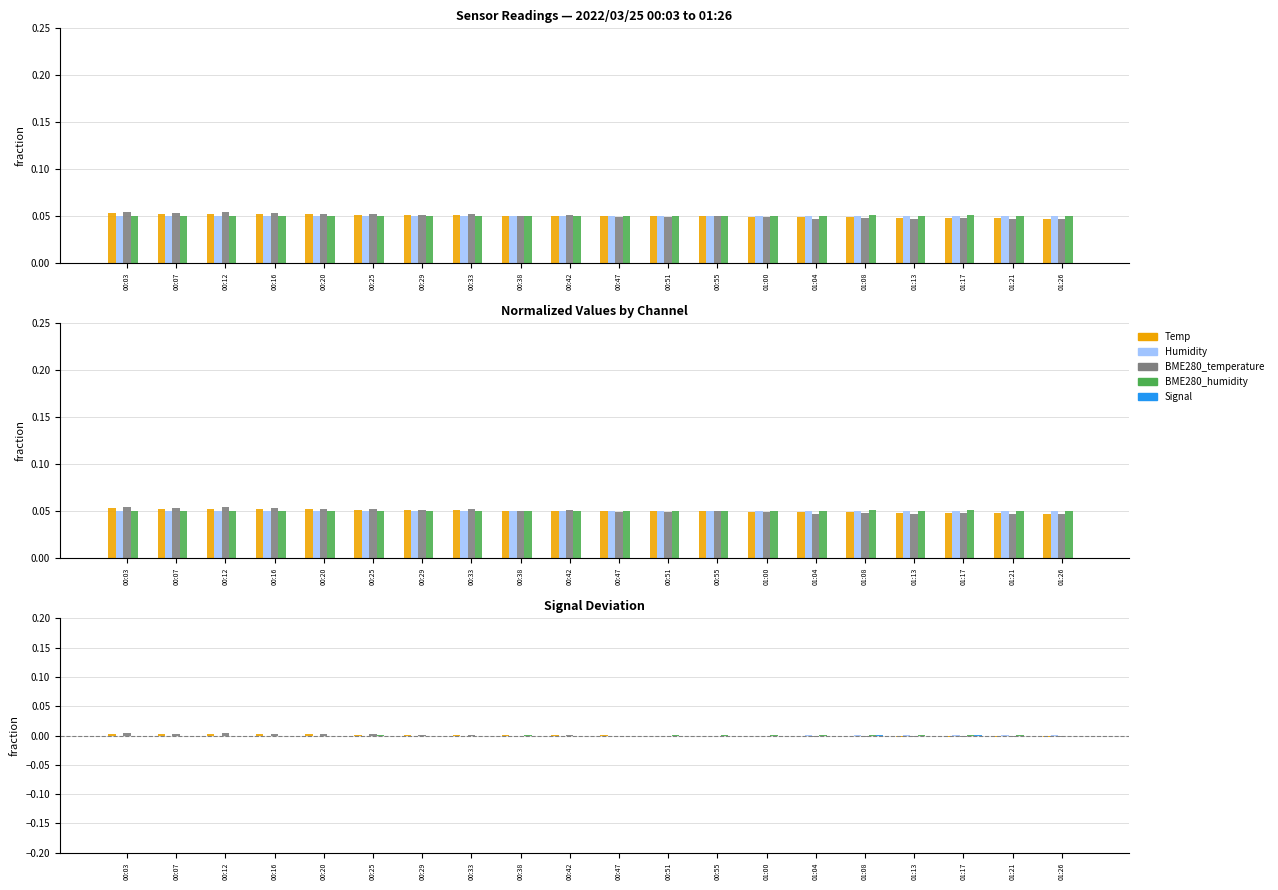

The value of BME280_temperature at 00:33 is 0.0. True or false?

False